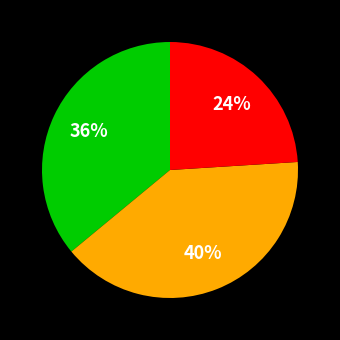

Is there any slice that represents more than half of the pie?

No